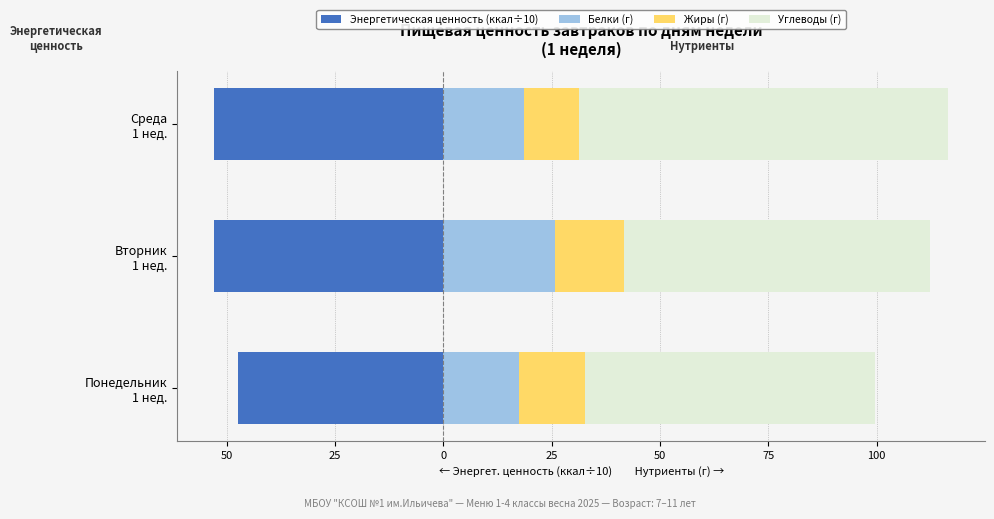

How many bars are there in total?

12